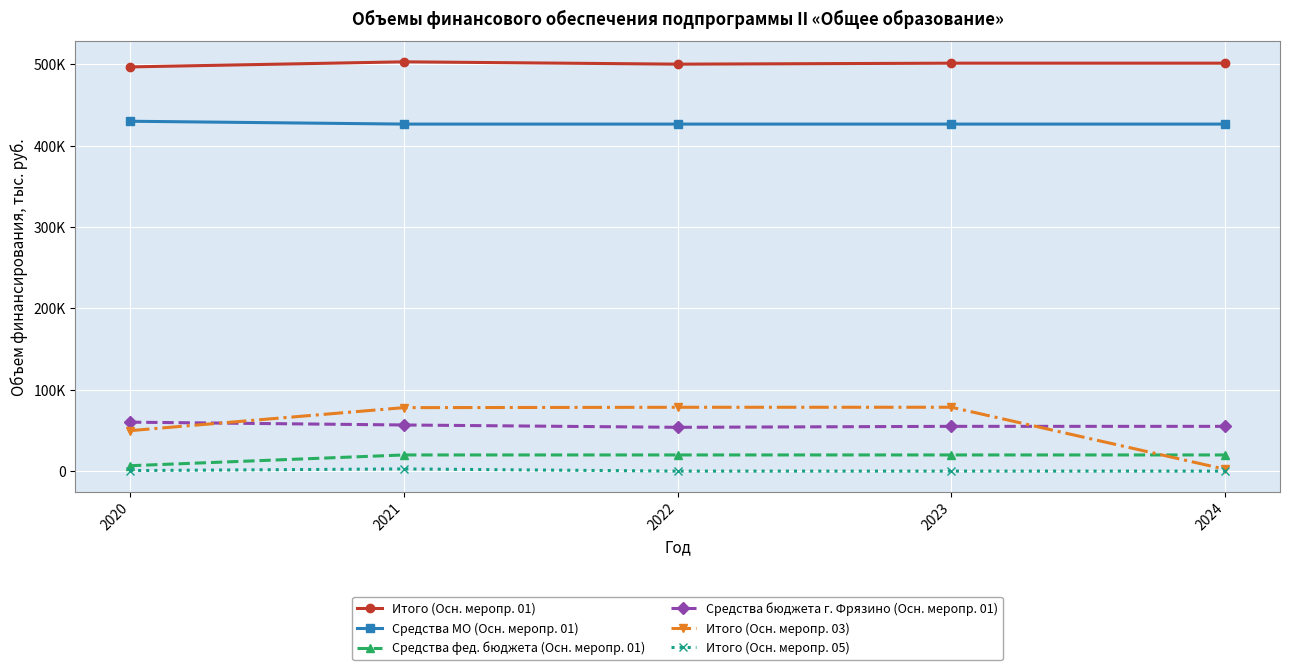

Reading right to left, what are all the values shown in this chart?

Итого (Осн. меропр. 01): 2024=501229.0	2023=501229.0	2022=500029.0	2021=502892.0	2020=496628.6
Средства МО (Осн. меропр. 01): 2024=426387.0	2023=426387.0	2022=426387.0	2021=426387.0	2020=429878.0
Средства фед. бюджета (Осн. меропр. 01): 2024=19842.0	2023=19842.0	2022=19842.0	2021=19842.0	2020=6614.0
Средства бюджета г. Фрязино (Осн. меропр. 01): 2024=55000.0	2023=55000.0	2022=53800.0	2021=56663.0	2020=60136.6
Итого (Осн. меропр. 03): 2024=2208.0	2023=78468.2	2022=78422.5	2021=77979.4	2020=49698.2
Итого (Осн. меропр. 05): 2024=0.0	2023=0.0	2022=0.0	2021=2660.0	2020=660.0